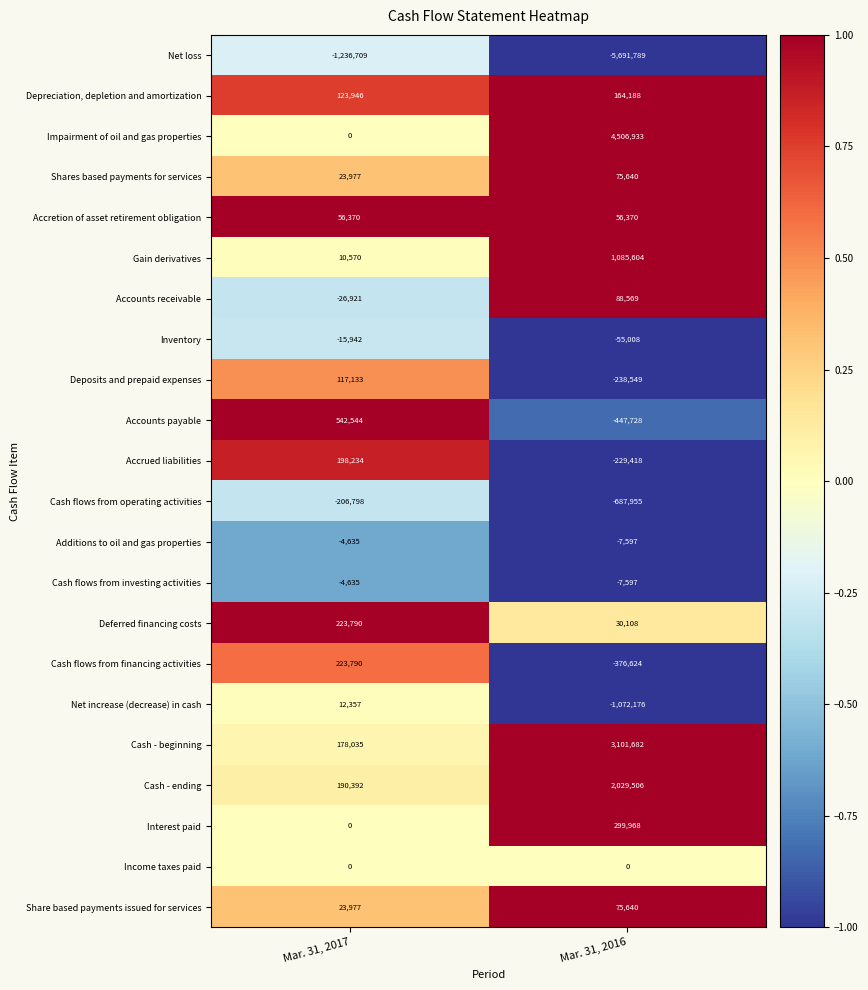

Which series has the widest spread of values?

Impairment of oil and gas properties